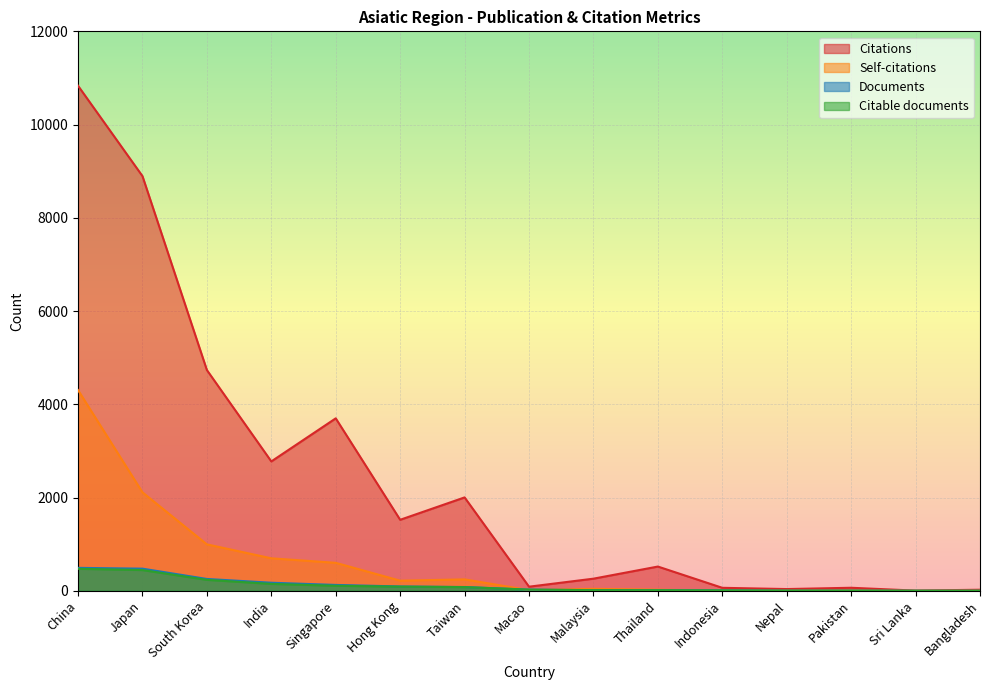

Does the chart display data point markers on the line(s)?

No